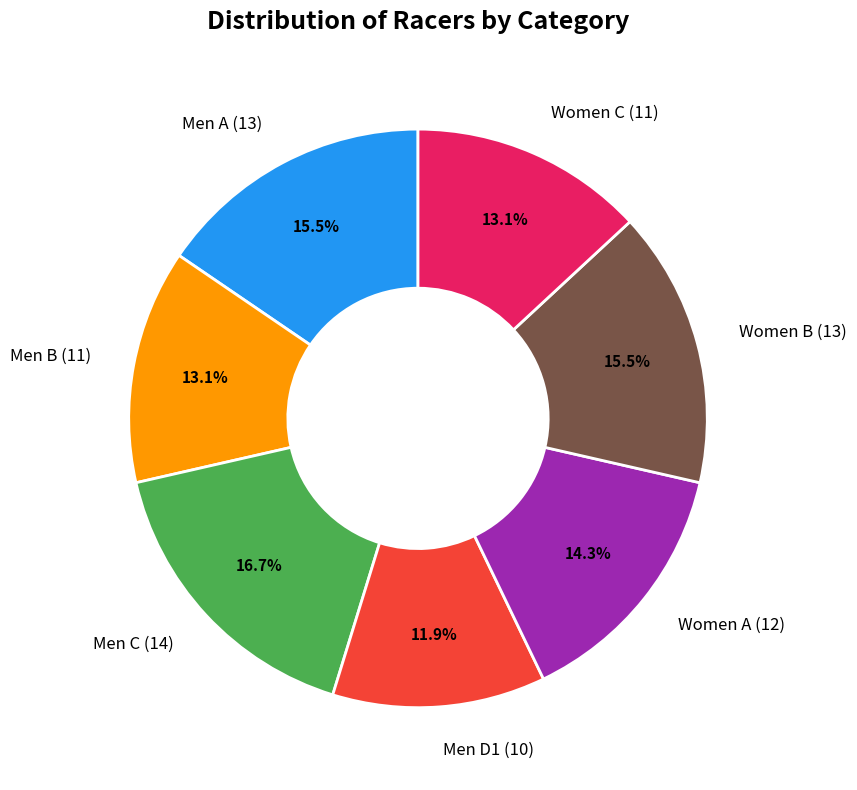

Is it true that Men B is 13% of the pie?

True